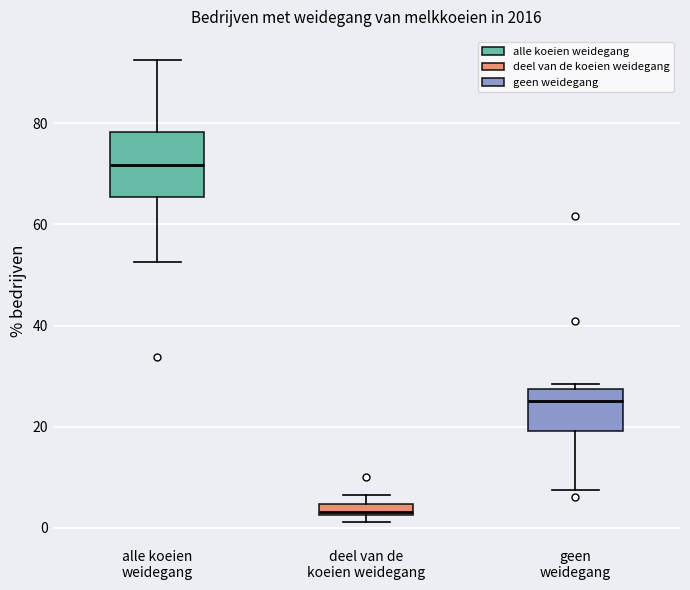

Where does the upper whisker of the box for alle koeien weidegang end on the y-axis? The values are not printed on the chart, so give them approximately, as read against the axis.

92